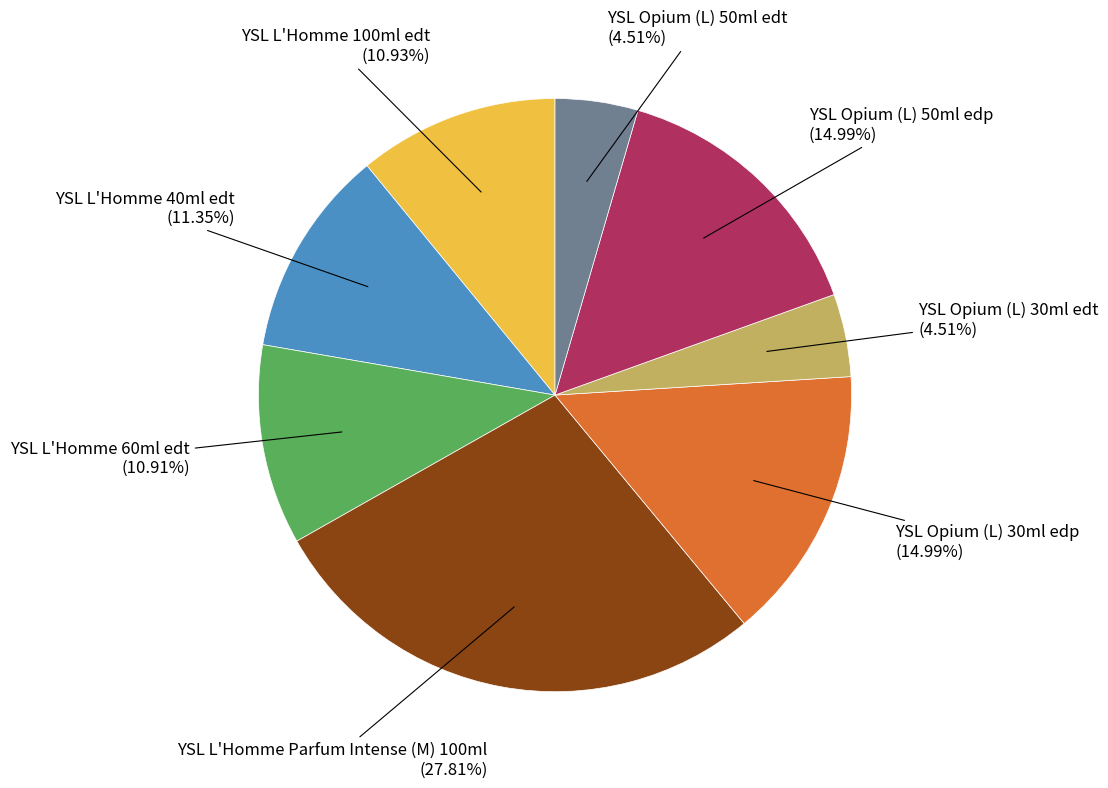

Does any single category account for the majority?

No